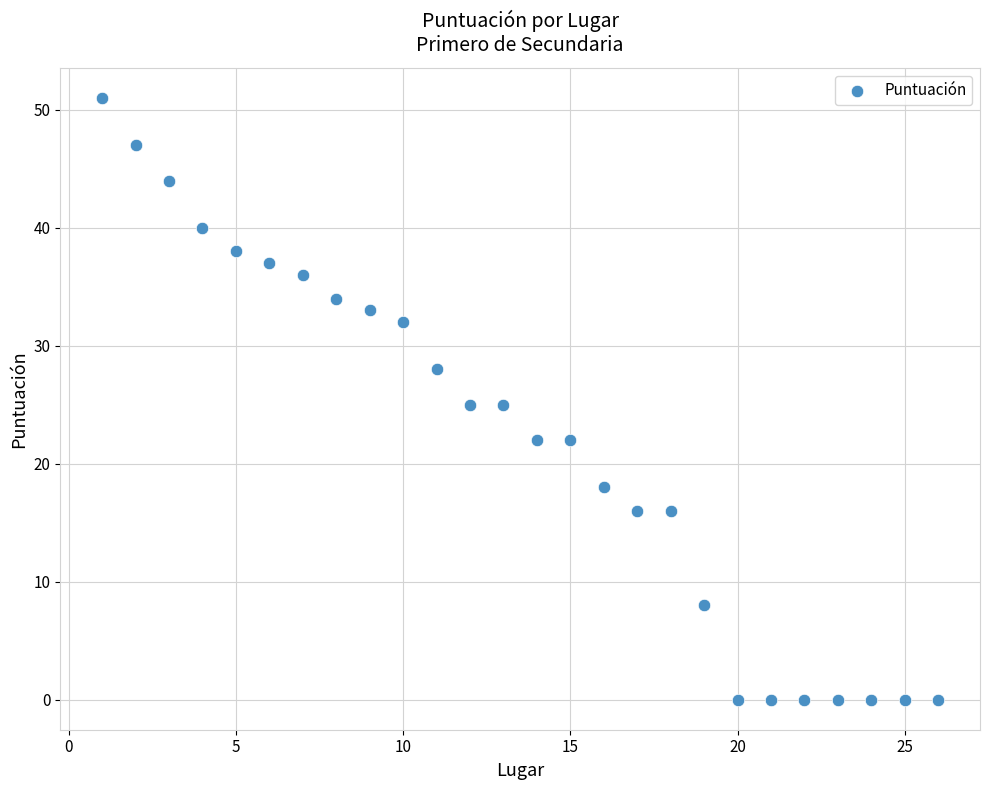

What is the range of X values (max minus min)?

25